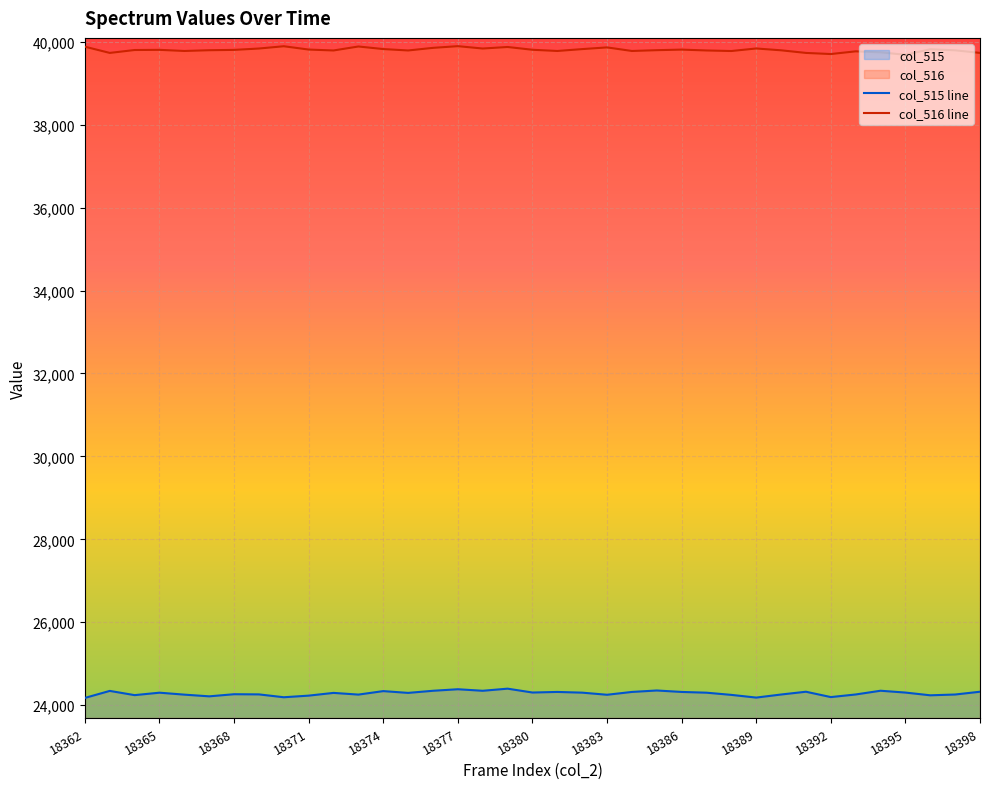

What are all the series names shown in the legend?

col_515 line, col_516 line